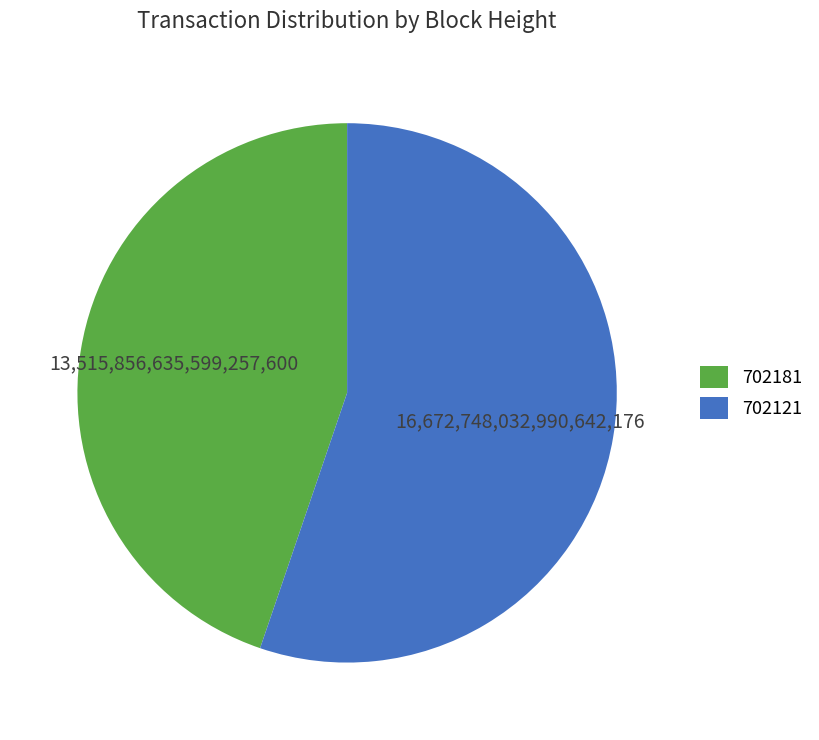

Rank the categories by value from lowest to highest.

702181, 702121